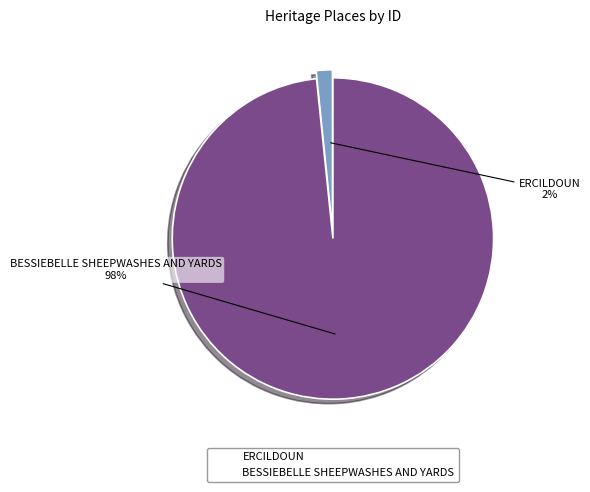

How many segments does this pie chart have?

2